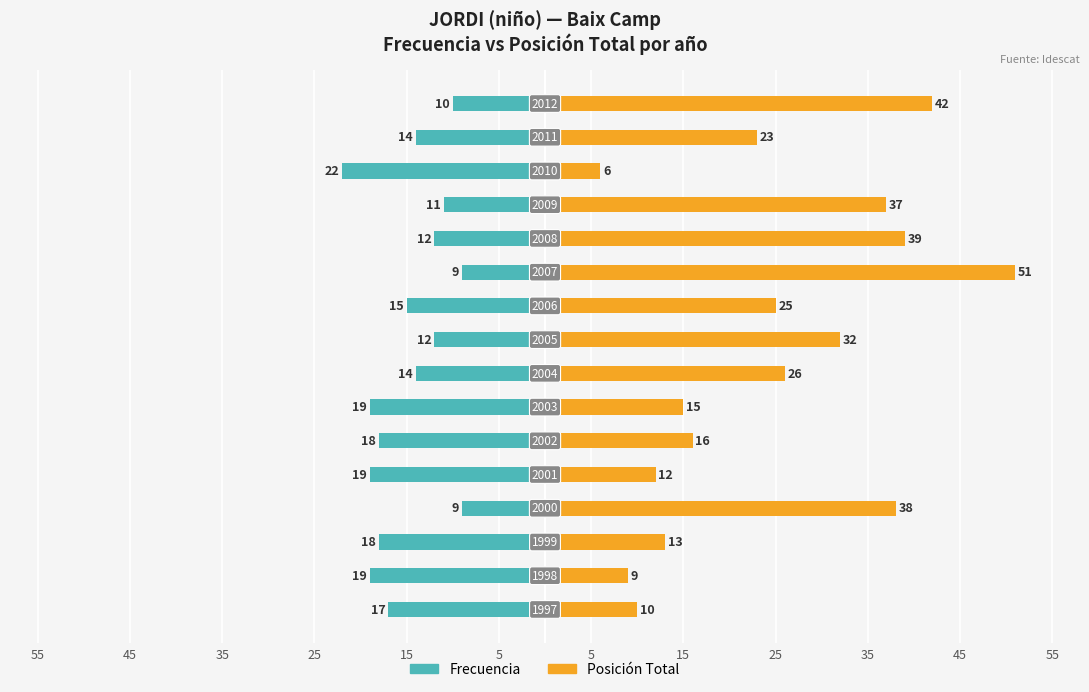

What is the difference between the Posición Total values at 15 and 35?

1